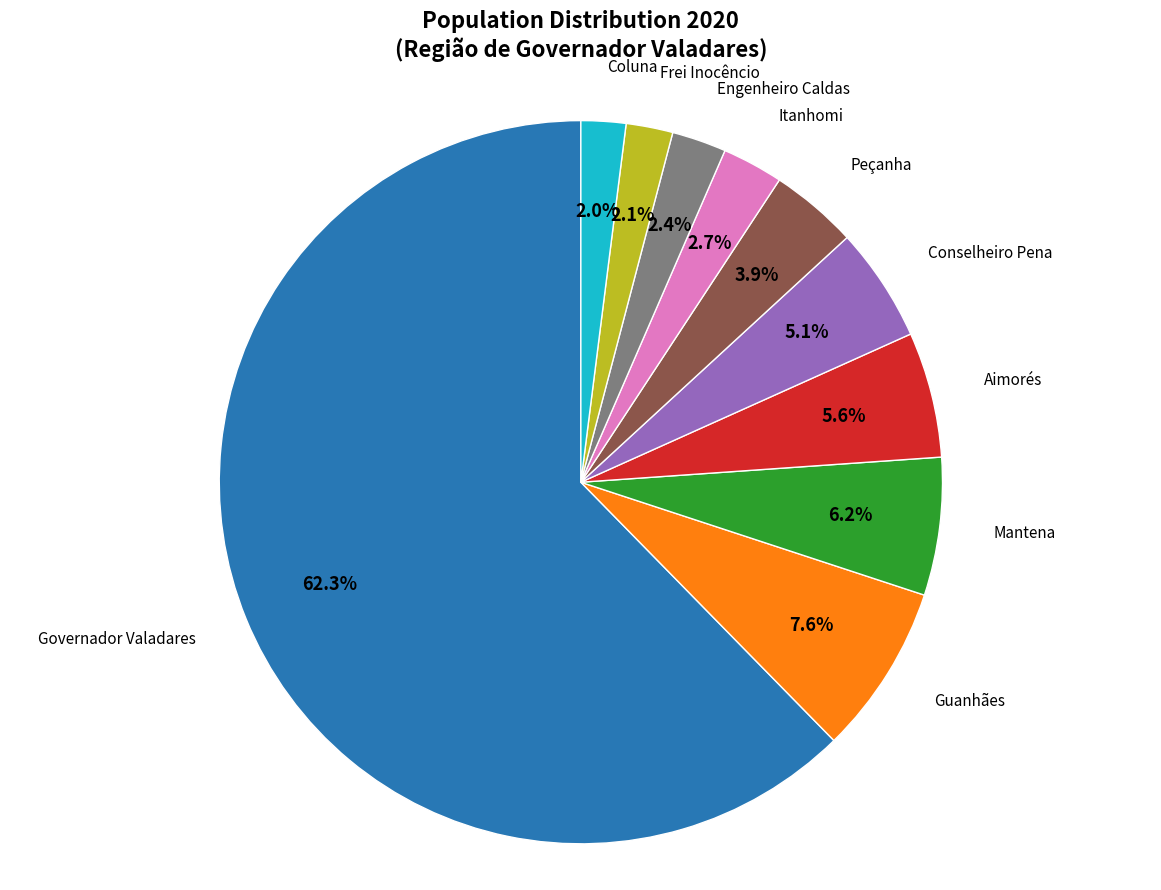

Which has a higher value, Guanhães or Peçanha?

Guanhães